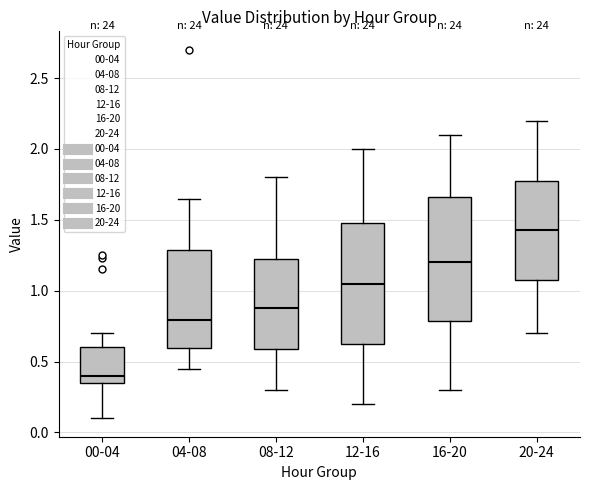

Reading left to right, read every box against the y-axis: the position of its median line, the range the box covers, and the ends of its whiskers. The values are not printed on the chart, so give them approximately, as read against the axis.

00-04: median 0.40, box 0.35 to 0.60, whiskers 0.10 to 0.70
04-08: median 0.80, box 0.60 to 1.30, whiskers 0.45 to 1.65
08-12: median 0.90, box 0.60 to 1.25, whiskers 0.30 to 1.80
12-16: median 1.05, box 0.65 to 1.50, whiskers 0.20 to 2.00
16-20: median 1.20, box 0.80 to 1.65, whiskers 0.30 to 2.10
20-24: median 1.45, box 1.10 to 1.80, whiskers 0.70 to 2.20